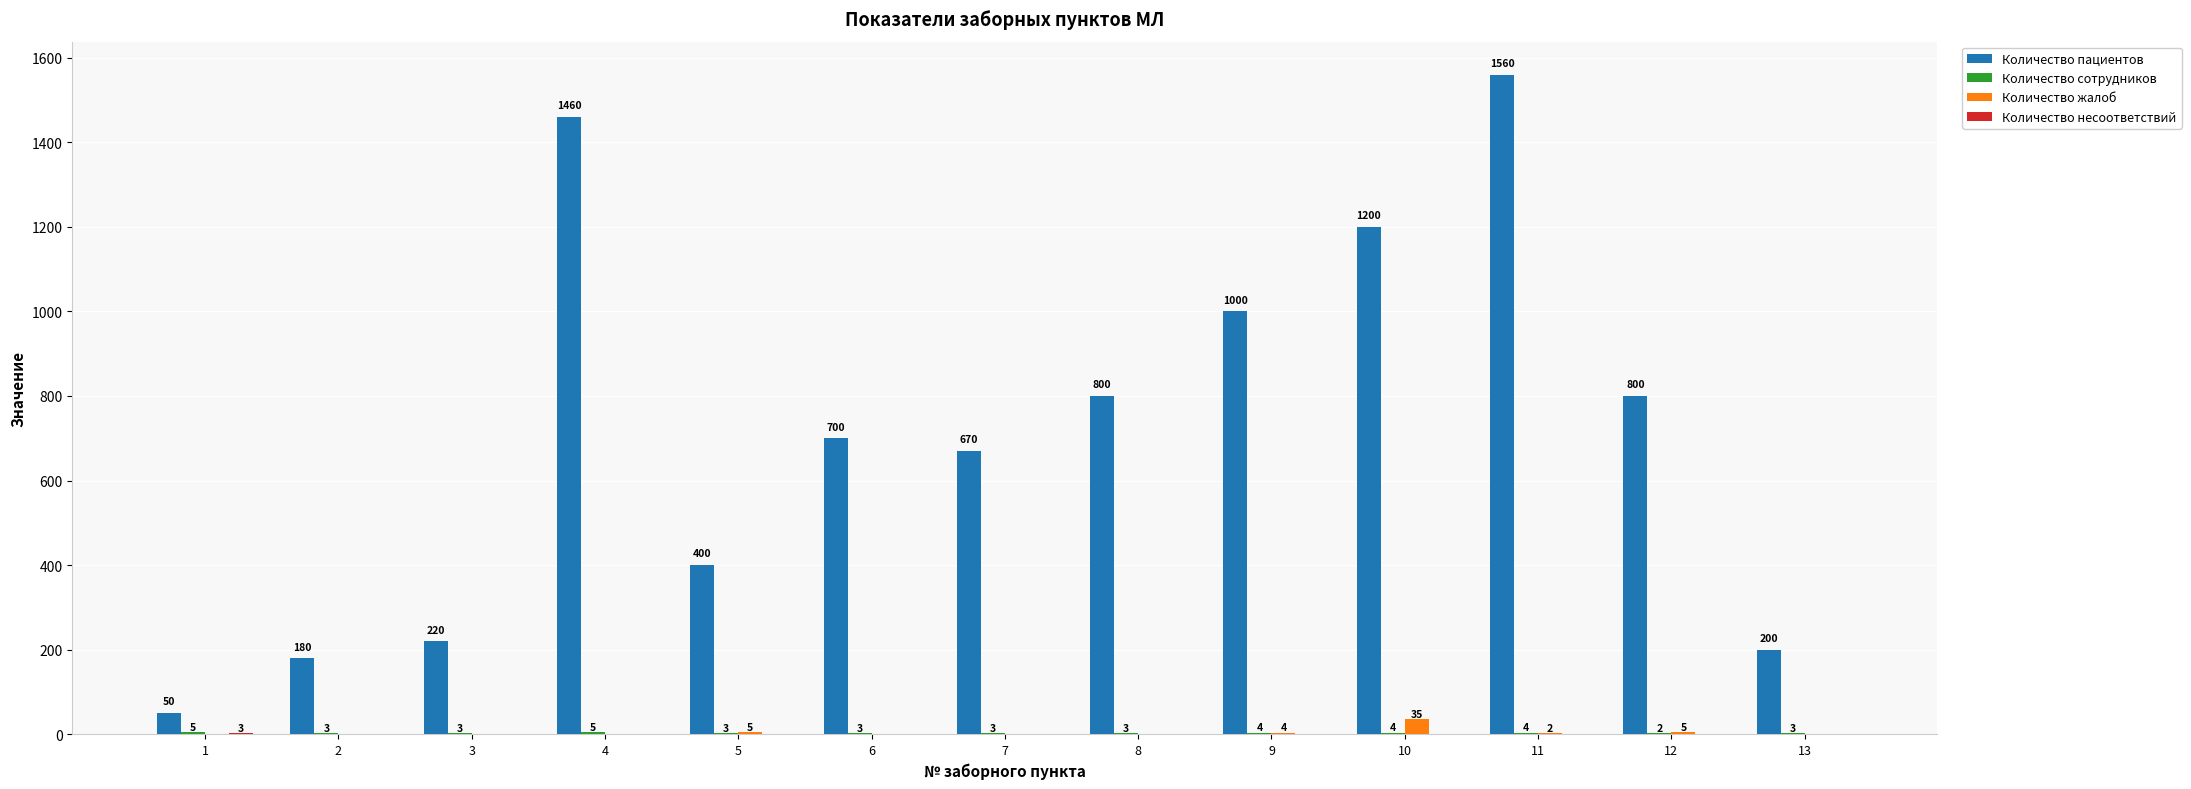

What is the average value of the Количество жалоб series?

4